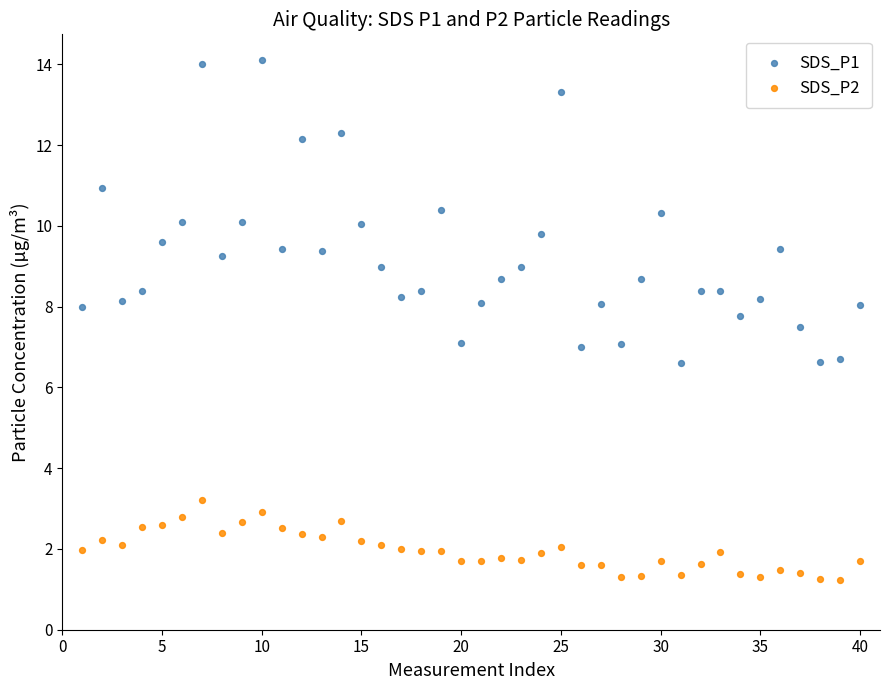

Which series has the widest spread of Y values?

SDS_P1